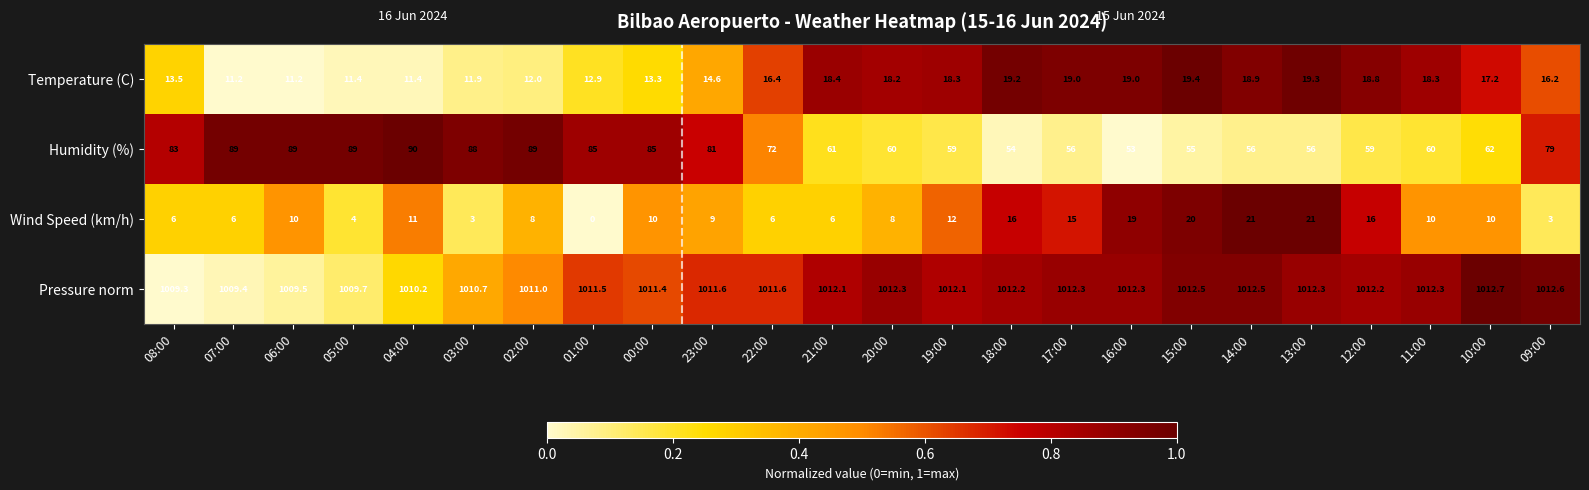

Which series has the largest range (max minus min)?

Humidity (%)